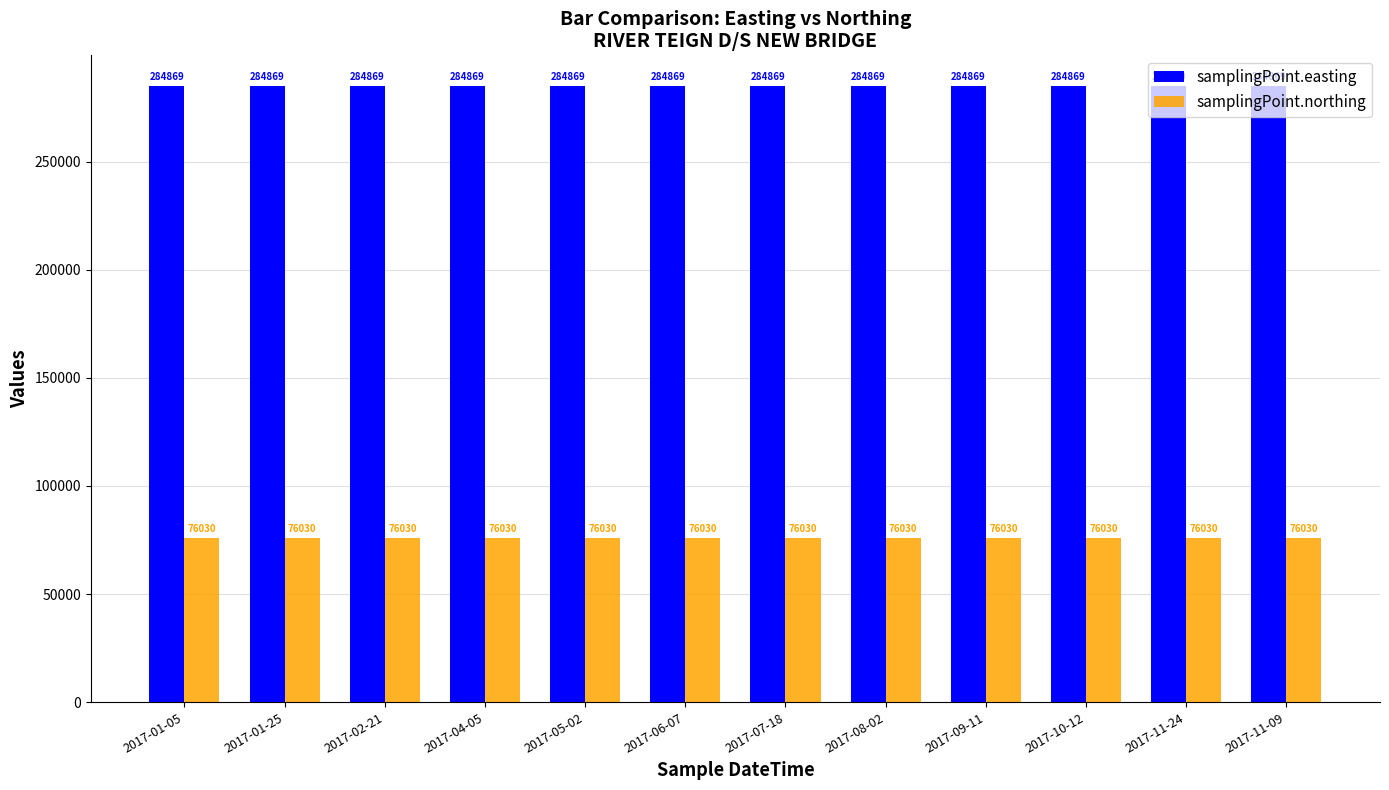

What is the maximum value shown in the chart?

284869